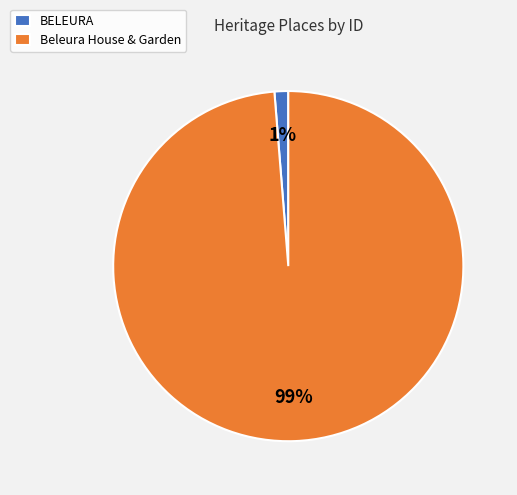

Rank the categories by value from highest to lowest.

Beleura House & Garden, BELEURA